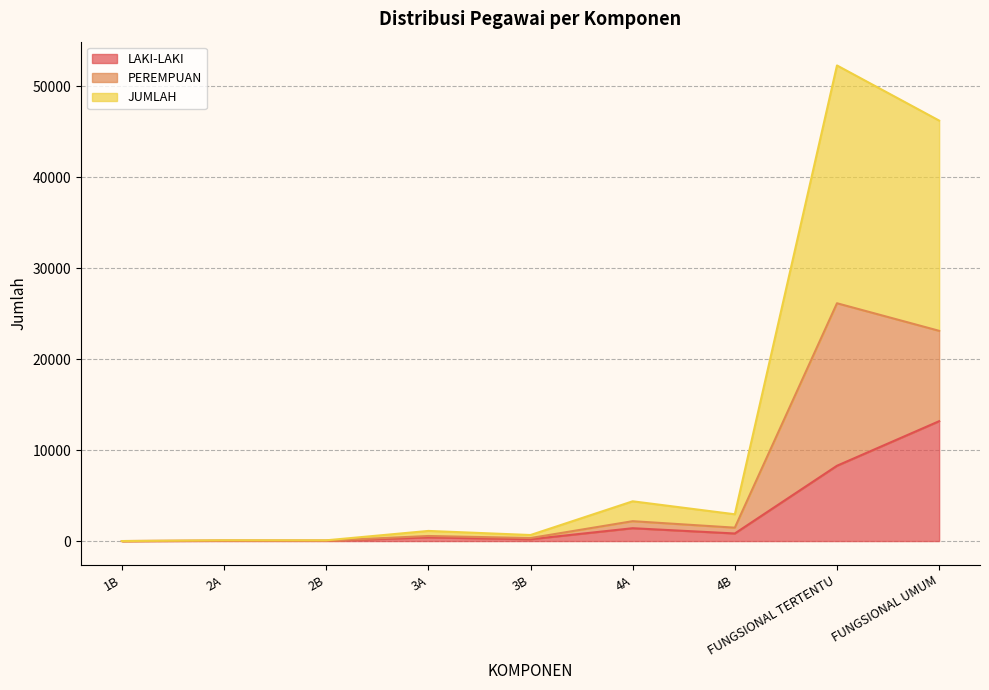

True or false: JUMLAH and LAKI-LAKI cross at least once.

False